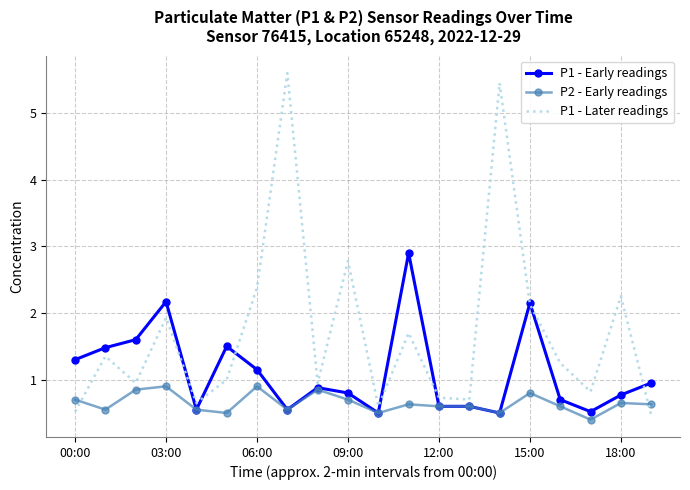

What is the maximum value for P2 - Early readings?

0.9